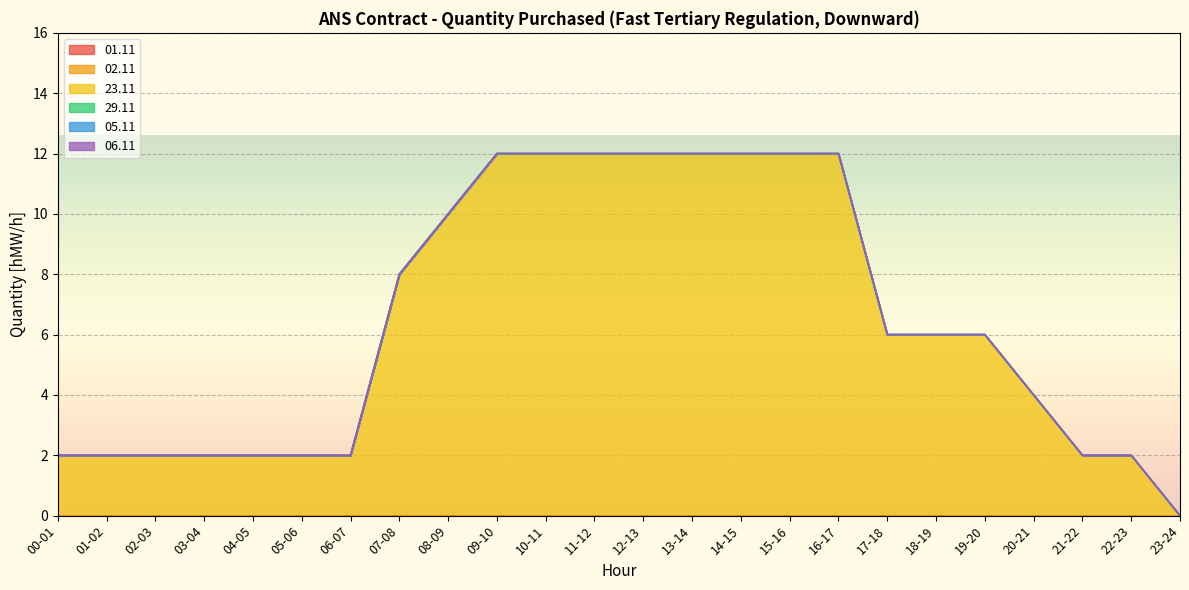

Count the number of data series in this chart.

6